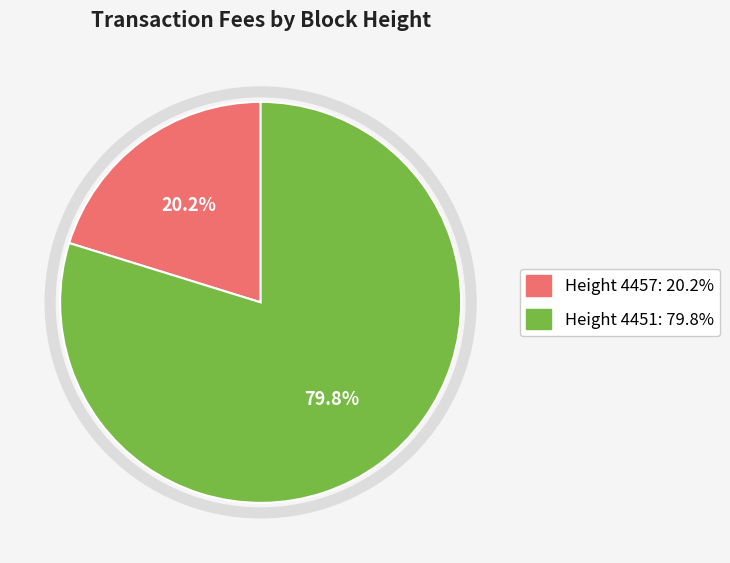

Does any single category account for the majority?

Yes